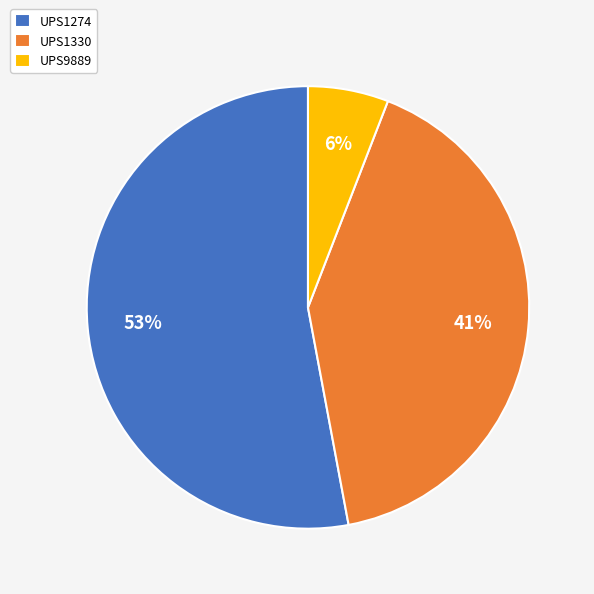

How many segments does this pie chart have?

3